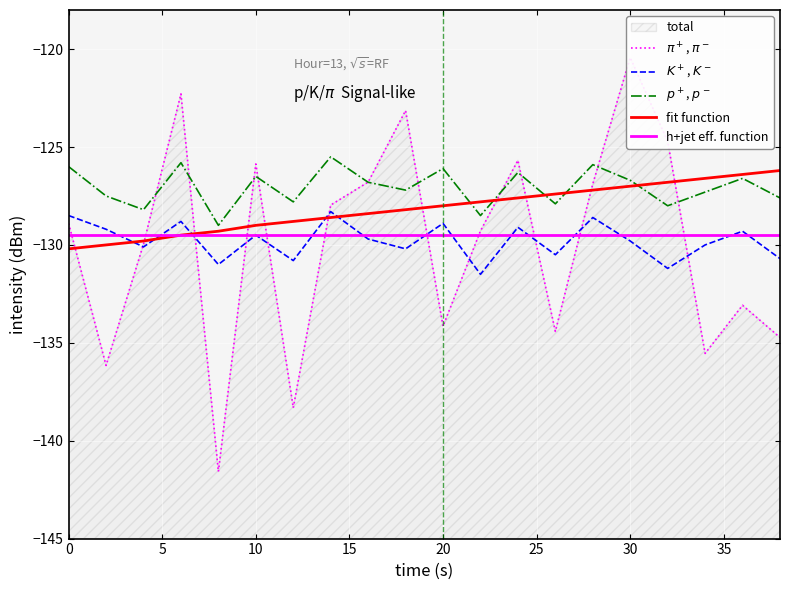

Which series has the widest spread of values?

$\pi^+$, $\pi^-$